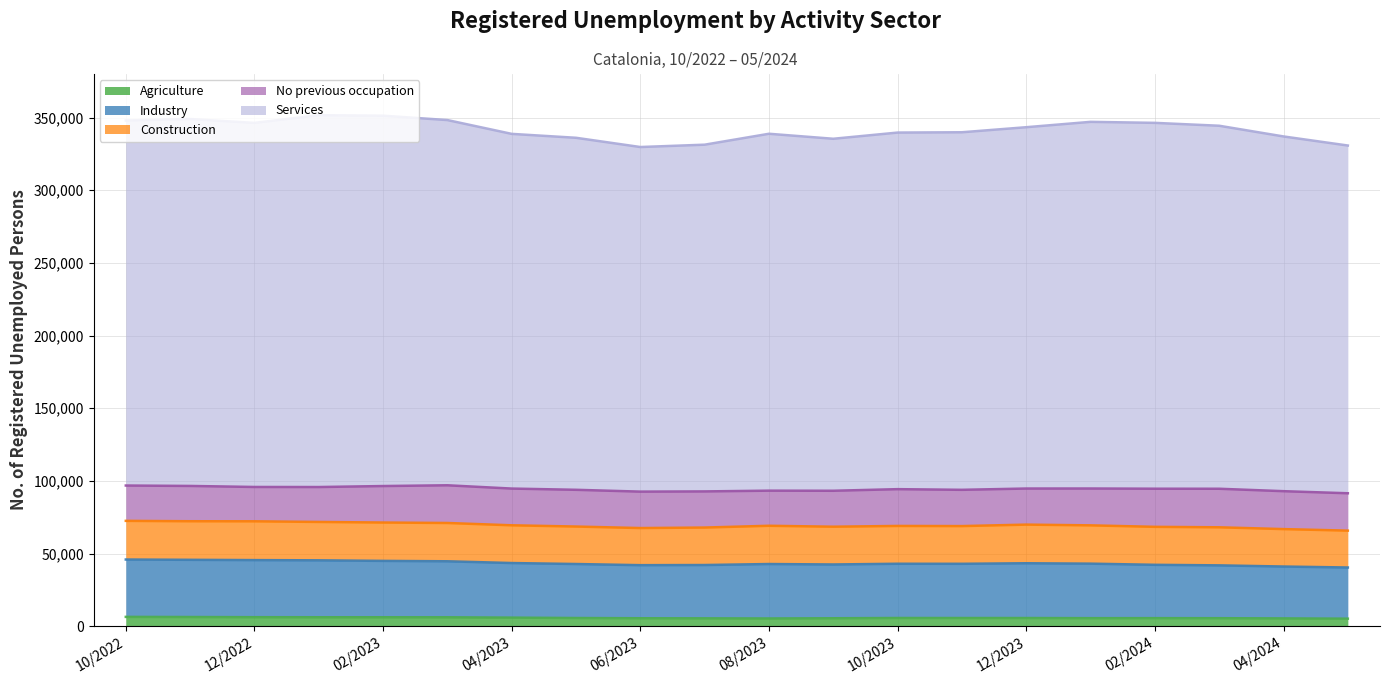

At which category is the sum across all series the highest?

01/2023